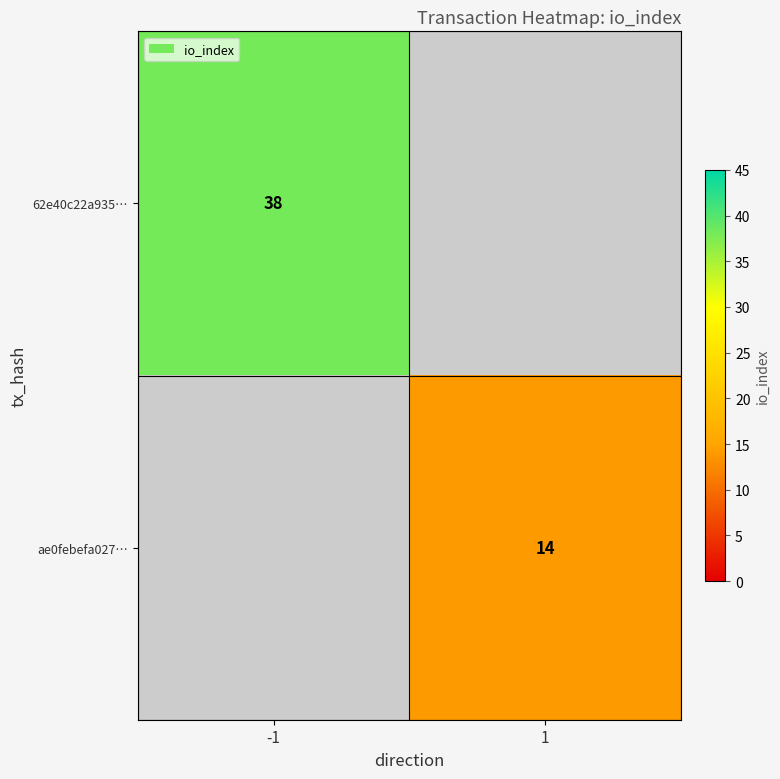

The value of ae0febefa027… at 1 is 23. True or false?

False